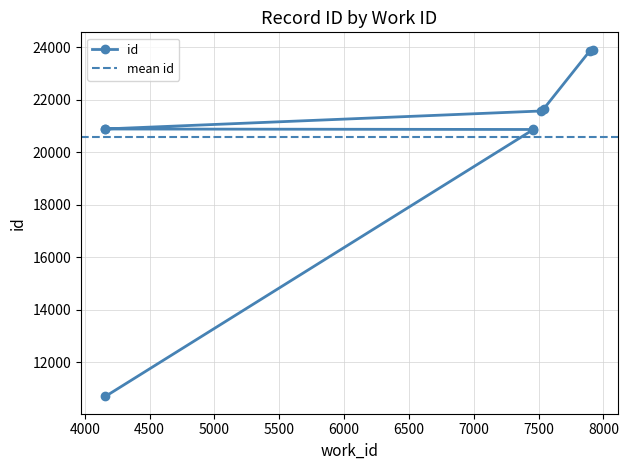

What is the difference between the second highest and minimum values?

13165